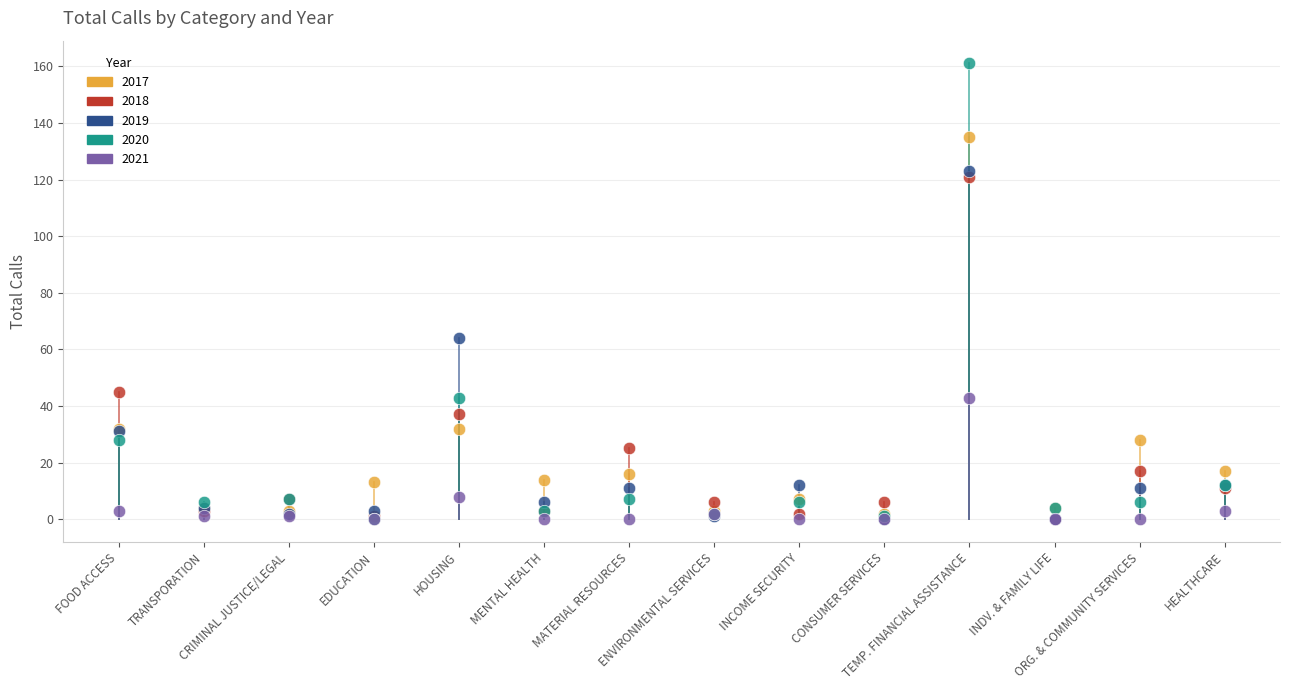

Across all series, what Y value is closest to 80?

64